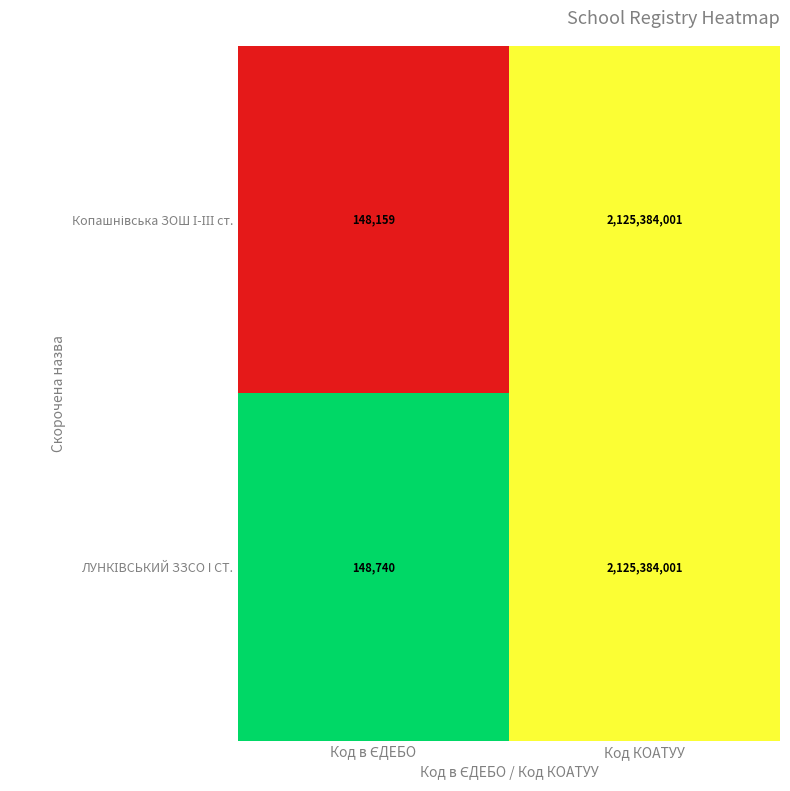

At which category is the sum across all series the highest?

Код КОАТУУ